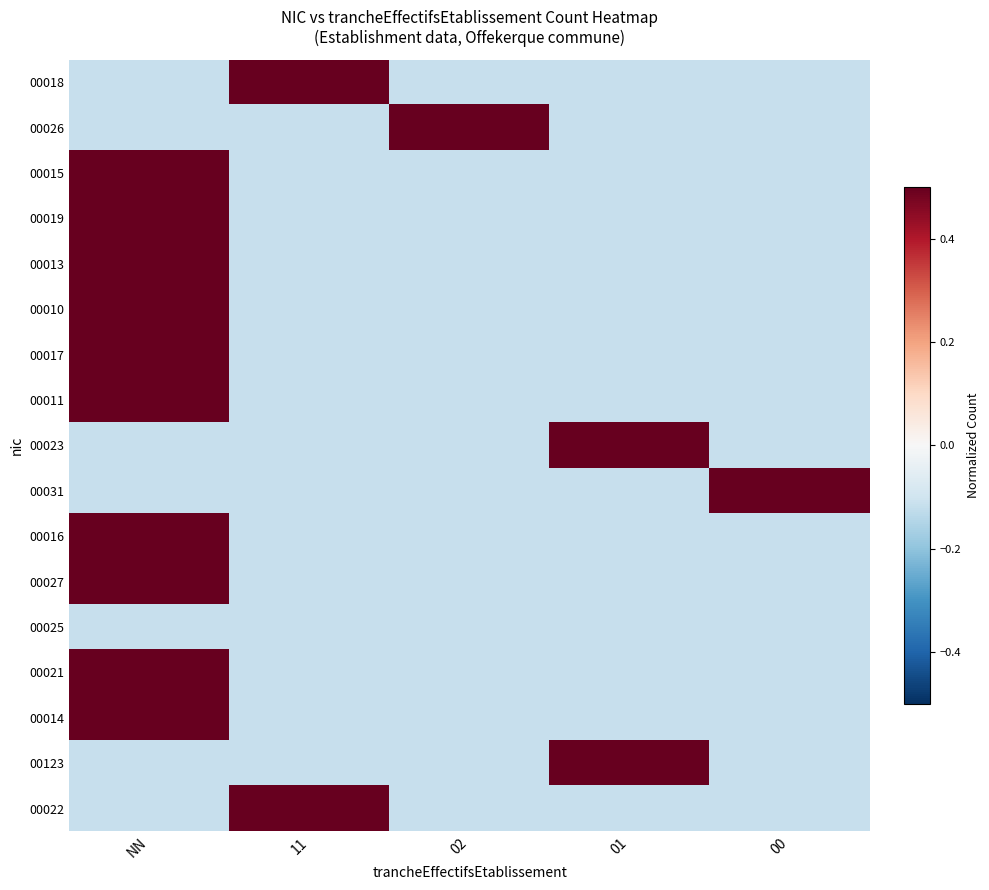

Reading left to right, transcribe all the data shown in this chart.

00018: NN=-0.1	11=0.5	02=-0.1	01=-0.1	00=-0.1
00026: NN=-0.1	11=-0.1	02=0.5	01=-0.1	00=-0.1
00015: NN=0.5	11=-0.1	02=-0.1	01=-0.1	00=-0.1
00019: NN=0.5	11=-0.1	02=-0.1	01=-0.1	00=-0.1
00013: NN=0.5	11=-0.1	02=-0.1	01=-0.1	00=-0.1
00010: NN=0.5	11=-0.1	02=-0.1	01=-0.1	00=-0.1
00017: NN=0.5	11=-0.1	02=-0.1	01=-0.1	00=-0.1
00011: NN=0.5	11=-0.1	02=-0.1	01=-0.1	00=-0.1
00023: NN=-0.1	11=-0.1	02=-0.1	01=0.5	00=-0.1
00031: NN=-0.1	11=-0.1	02=-0.1	01=-0.1	00=0.5
00016: NN=0.5	11=-0.1	02=-0.1	01=-0.1	00=-0.1
00027: NN=0.5	11=-0.1	02=-0.1	01=-0.1	00=-0.1
00025: NN=-0.1	11=-0.1	02=-0.1	01=-0.1	00=-0.1
00021: NN=0.5	11=-0.1	02=-0.1	01=-0.1	00=-0.1
00014: NN=0.5	11=-0.1	02=-0.1	01=-0.1	00=-0.1
00123: NN=-0.1	11=-0.1	02=-0.1	01=0.5	00=-0.1
00022: NN=-0.1	11=0.5	02=-0.1	01=-0.1	00=-0.1